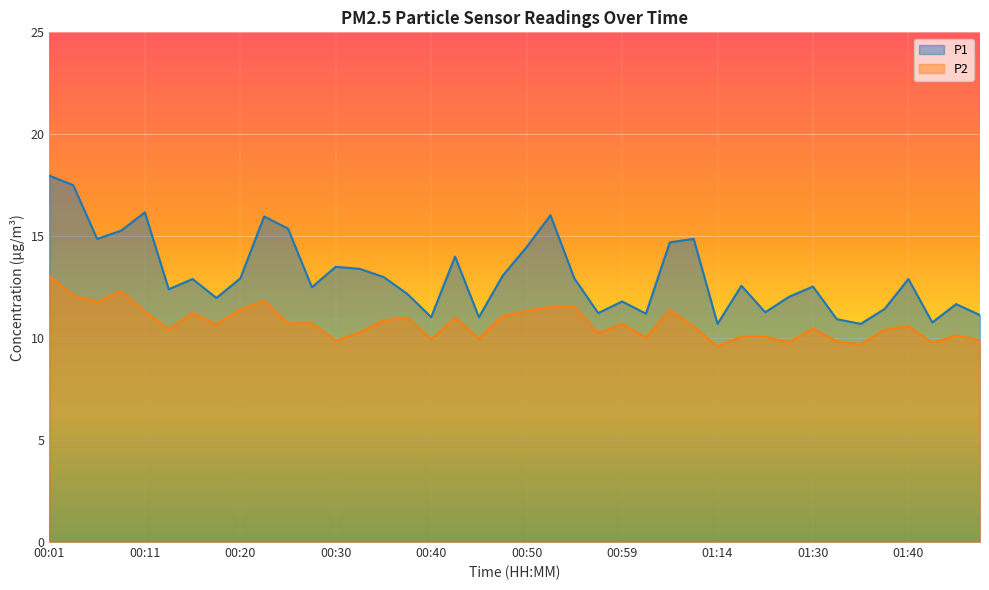

What is the difference between the highest and lowest values at 00:50?

3.1